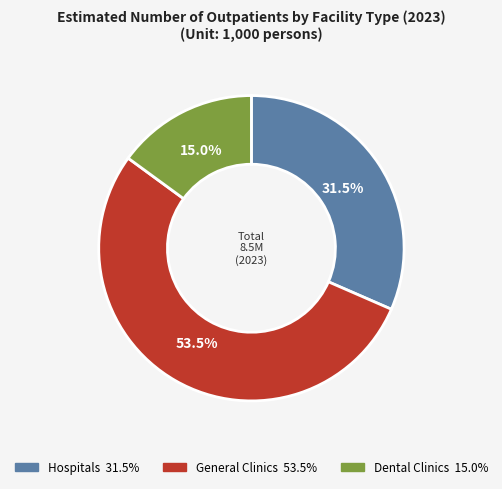

What is the largest slice in the pie chart?

General Clinics